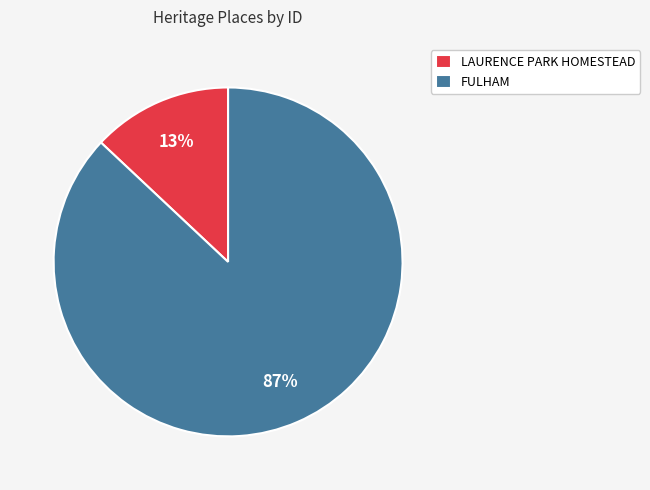

Is it true that LAURENCE PARK HOMESTEAD is 6% of the pie?

False